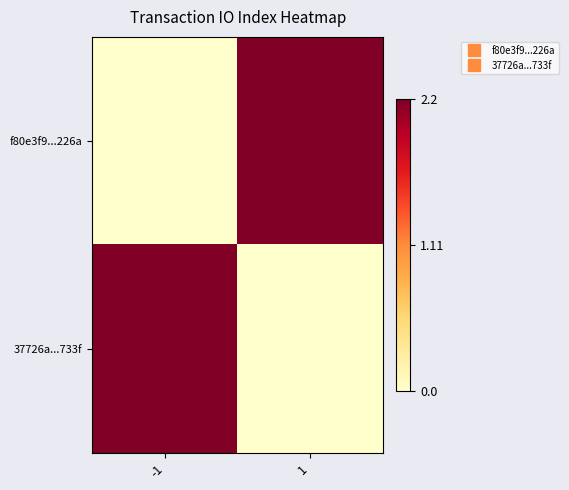

What is the maximum value shown in the chart?

2.2